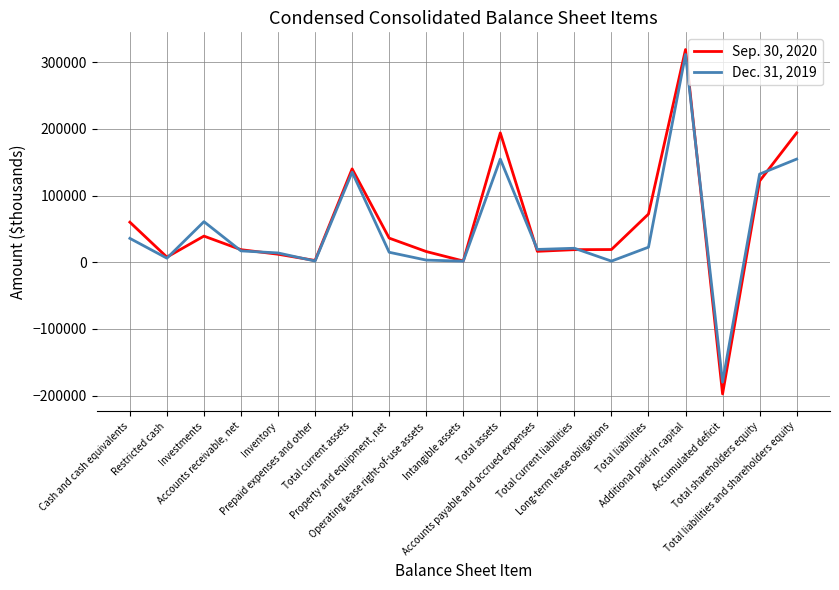

How many values in the Dec. 31, 2019 series are below 19130?

9